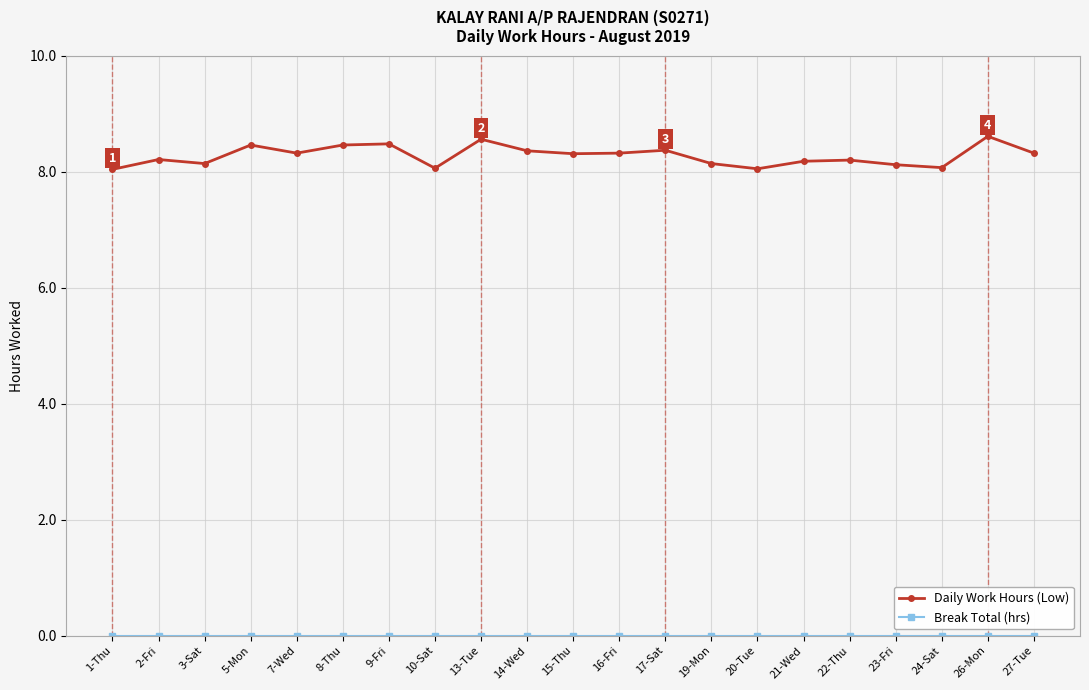

At how many categories does at least one series exceed 1?

21